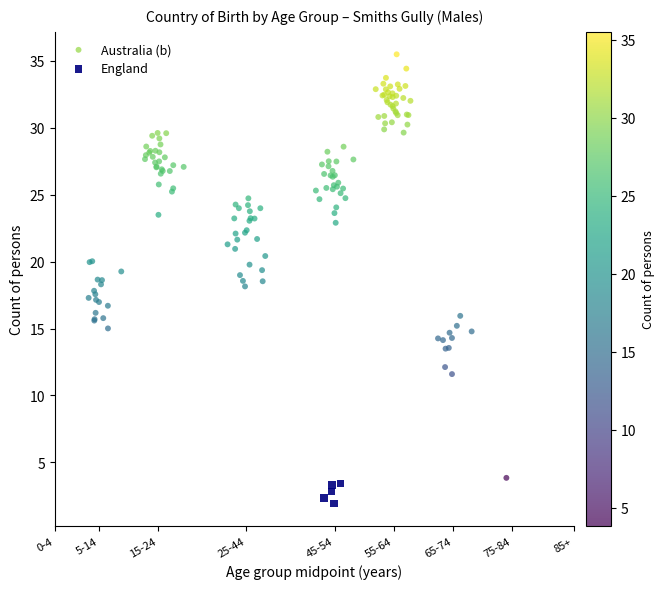

Which series has the largest Y range (max minus min)?

Australia (b)